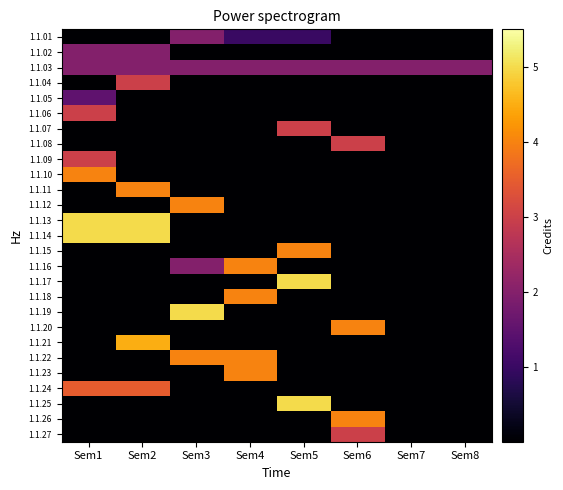

Reading left to right, extract all data points from this chart.

1.1.01: Sem1=0.0	Sem2=0.0	Sem3=2.0	Sem4=1.0	Sem5=1.0	Sem6=0.0	Sem7=0.0	Sem8=0.0
1.1.02: Sem1=2.0	Sem2=2.0	Sem3=0.0	Sem4=0.0	Sem5=0.0	Sem6=0.0	Sem7=0.0	Sem8=0.0
1.1.03: Sem1=2.0	Sem2=2.0	Sem3=2.0	Sem4=2.0	Sem5=2.0	Sem6=2.0	Sem7=2.0	Sem8=2.0
1.1.04: Sem1=0.0	Sem2=3.0	Sem3=0.0	Sem4=0.0	Sem5=0.0	Sem6=0.0	Sem7=0.0	Sem8=0.0
1.1.05: Sem1=1.5	Sem2=0.0	Sem3=0.0	Sem4=0.0	Sem5=0.0	Sem6=0.0	Sem7=0.0	Sem8=0.0
1.1.06: Sem1=3.0	Sem2=0.0	Sem3=0.0	Sem4=0.0	Sem5=0.0	Sem6=0.0	Sem7=0.0	Sem8=0.0
1.1.07: Sem1=0.0	Sem2=0.0	Sem3=0.0	Sem4=0.0	Sem5=3.0	Sem6=0.0	Sem7=0.0	Sem8=0.0
1.1.08: Sem1=0.0	Sem2=0.0	Sem3=0.0	Sem4=0.0	Sem5=0.0	Sem6=3.0	Sem7=0.0	Sem8=0.0
1.1.09: Sem1=3.0	Sem2=0.0	Sem3=0.0	Sem4=0.0	Sem5=0.0	Sem6=0.0	Sem7=0.0	Sem8=0.0
1.1.10: Sem1=4.0	Sem2=0.0	Sem3=0.0	Sem4=0.0	Sem5=0.0	Sem6=0.0	Sem7=0.0	Sem8=0.0
1.1.11: Sem1=0.0	Sem2=4.0	Sem3=0.0	Sem4=0.0	Sem5=0.0	Sem6=0.0	Sem7=0.0	Sem8=0.0
1.1.12: Sem1=0.0	Sem2=0.0	Sem3=4.0	Sem4=0.0	Sem5=0.0	Sem6=0.0	Sem7=0.0	Sem8=0.0
1.1.13: Sem1=5.0	Sem2=5.0	Sem3=0.0	Sem4=0.0	Sem5=0.0	Sem6=0.0	Sem7=0.0	Sem8=0.0
1.1.14: Sem1=5.0	Sem2=5.0	Sem3=0.0	Sem4=0.0	Sem5=0.0	Sem6=0.0	Sem7=0.0	Sem8=0.0
1.1.15: Sem1=0.0	Sem2=0.0	Sem3=0.0	Sem4=0.0	Sem5=4.0	Sem6=0.0	Sem7=0.0	Sem8=0.0
1.1.16: Sem1=0.0	Sem2=0.0	Sem3=2.0	Sem4=4.0	Sem5=0.0	Sem6=0.0	Sem7=0.0	Sem8=0.0
1.1.17: Sem1=0.0	Sem2=0.0	Sem3=0.0	Sem4=0.0	Sem5=5.0	Sem6=0.0	Sem7=0.0	Sem8=0.0
1.1.18: Sem1=0.0	Sem2=0.0	Sem3=0.0	Sem4=4.0	Sem5=0.0	Sem6=0.0	Sem7=0.0	Sem8=0.0
1.1.19: Sem1=0.0	Sem2=0.0	Sem3=5.0	Sem4=0.0	Sem5=0.0	Sem6=0.0	Sem7=0.0	Sem8=0.0
1.1.20: Sem1=0.0	Sem2=0.0	Sem3=0.0	Sem4=0.0	Sem5=0.0	Sem6=4.0	Sem7=0.0	Sem8=0.0
1.1.21: Sem1=0.0	Sem2=4.5	Sem3=0.0	Sem4=0.0	Sem5=0.0	Sem6=0.0	Sem7=0.0	Sem8=0.0
1.1.22: Sem1=0.0	Sem2=0.0	Sem3=4.0	Sem4=4.0	Sem5=0.0	Sem6=0.0	Sem7=0.0	Sem8=0.0
1.1.23: Sem1=0.0	Sem2=0.0	Sem3=0.0	Sem4=4.0	Sem5=0.0	Sem6=0.0	Sem7=0.0	Sem8=0.0
1.1.24: Sem1=3.5	Sem2=3.5	Sem3=0.0	Sem4=0.0	Sem5=0.0	Sem6=0.0	Sem7=0.0	Sem8=0.0
1.1.25: Sem1=0.0	Sem2=0.0	Sem3=0.0	Sem4=0.0	Sem5=5.0	Sem6=0.0	Sem7=0.0	Sem8=0.0
1.1.26: Sem1=0.0	Sem2=0.0	Sem3=0.0	Sem4=0.0	Sem5=0.0	Sem6=4.0	Sem7=0.0	Sem8=0.0
1.1.27: Sem1=0.0	Sem2=0.0	Sem3=0.0	Sem4=0.0	Sem5=0.0	Sem6=3.0	Sem7=0.0	Sem8=0.0